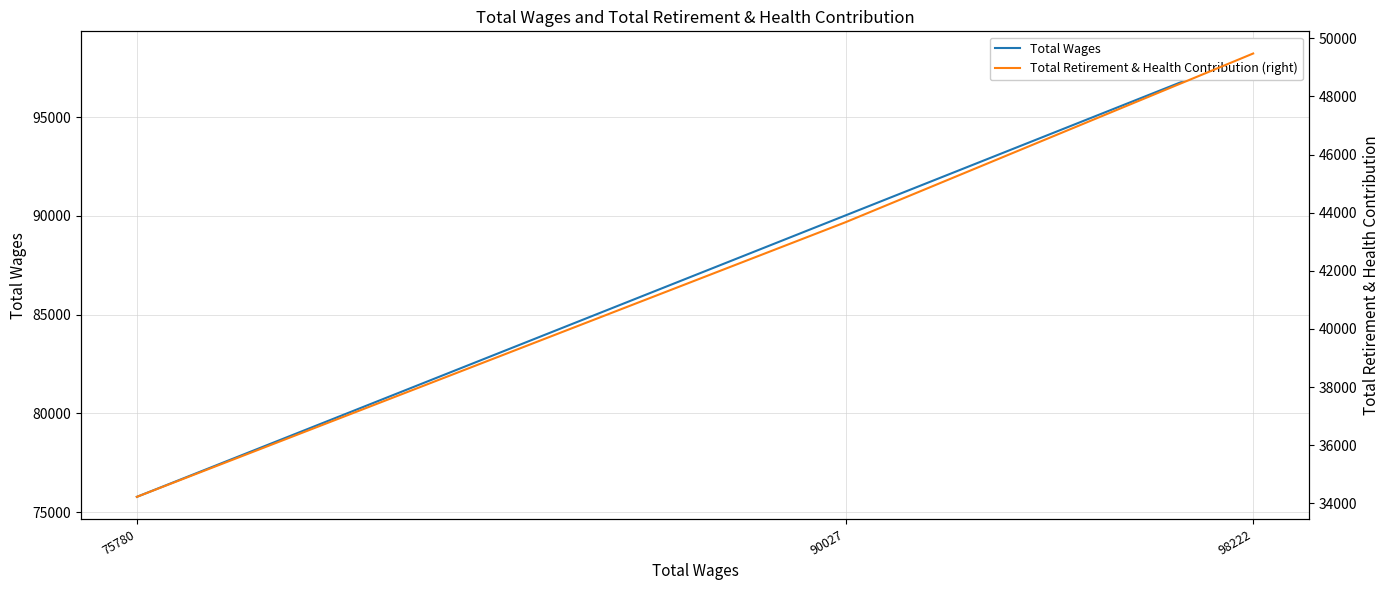

True or false: Total Retirement & Health Contribution (right) has a value of 26491 at 90027.

False